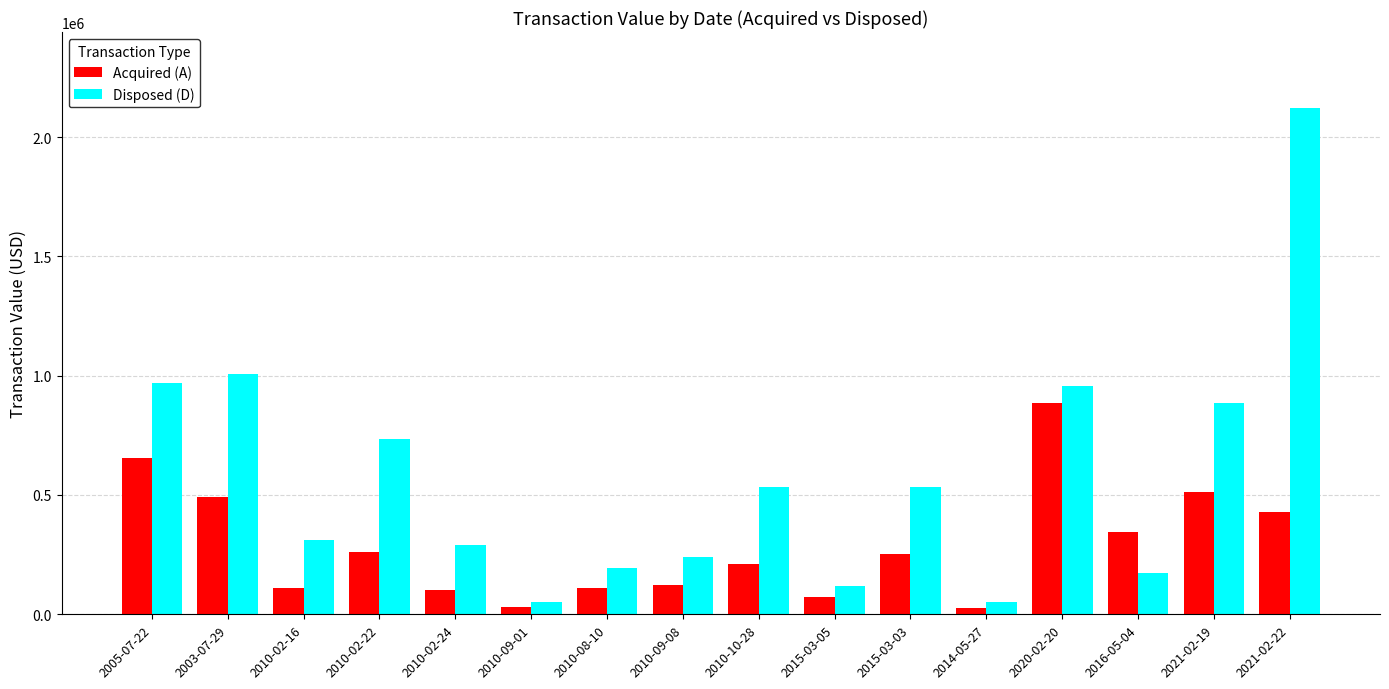

What position from the left is 2021-02-22?

16